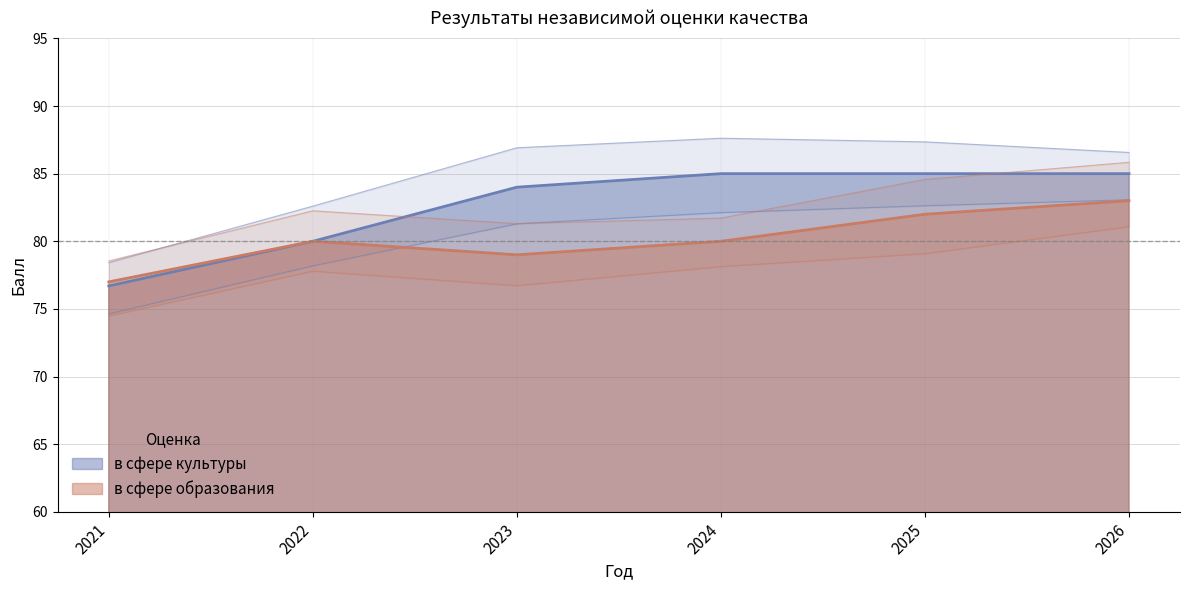

True or false: в сфере культуры and в сфере образования cross at least once.

False